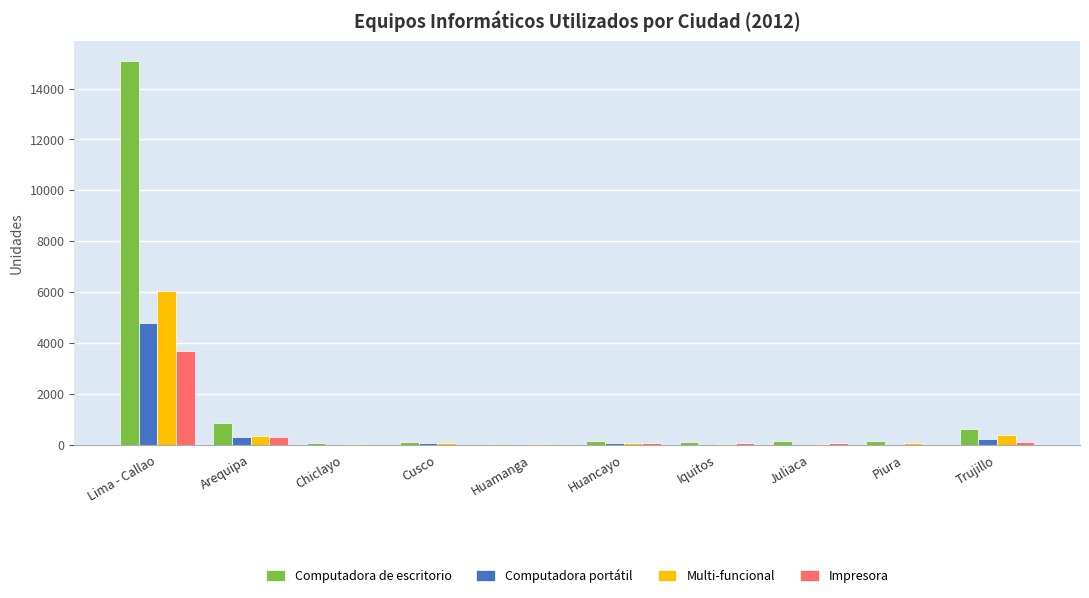

At which label is Computadora portátil closest to 2391?

Arequipa